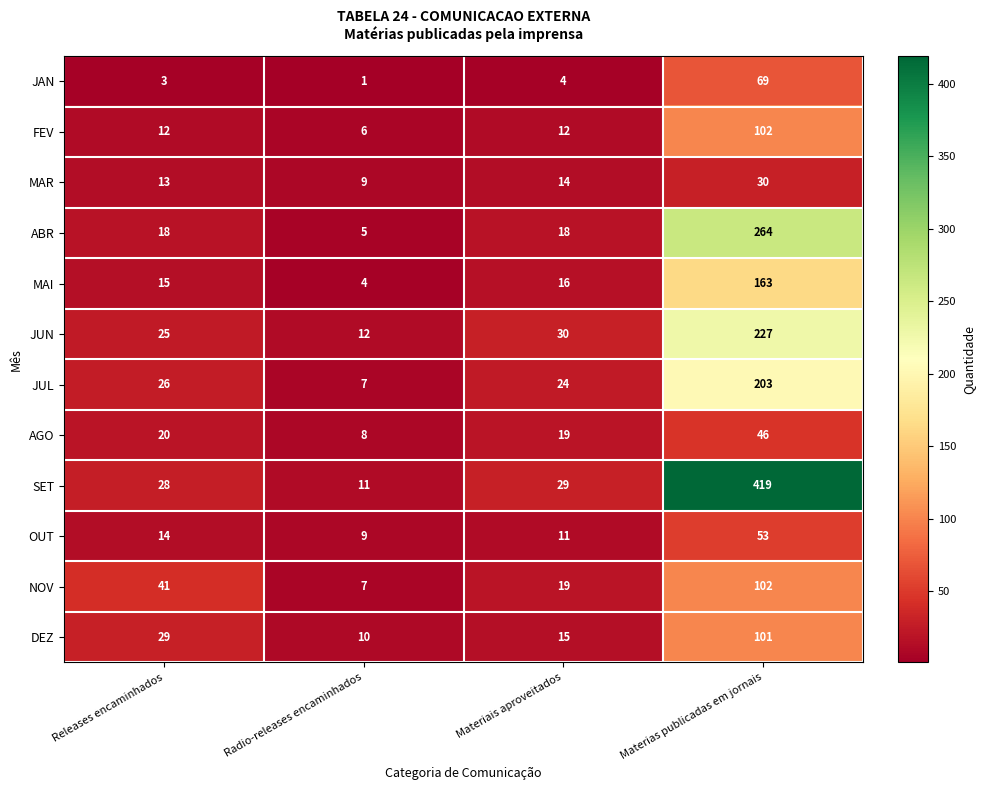

The value of OUT at Radio-releases encaminhados is 9. True or false?

True